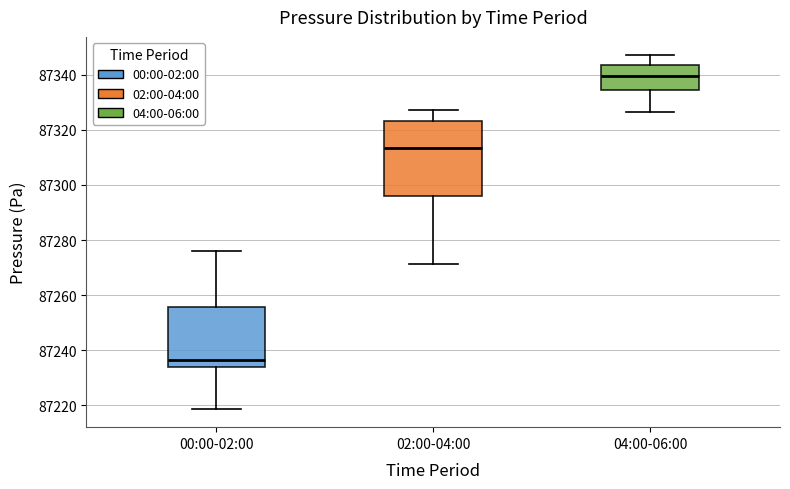

Reading left to right, read every box against the y-axis: the position of its median line, the range the box covers, and the ends of its whiskers. The values are not printed on the chart, so give them approximately, as read against the axis.

00:00-02:00: median 87236, box 87234 to 87256, whiskers 87218 to 87276
02:00-04:00: median 87314, box 87296 to 87324, whiskers 87272 to 87328
04:00-06:00: median 87340, box 87334 to 87344, whiskers 87326 to 87348